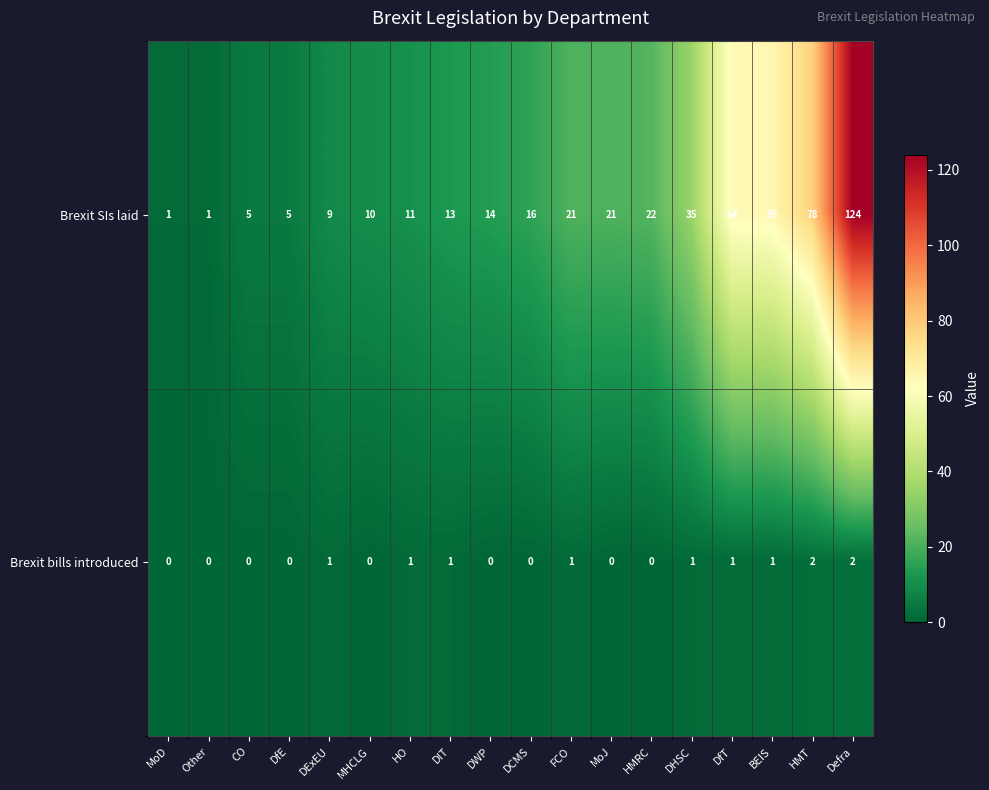

Which category has the highest value across all series?

Defra